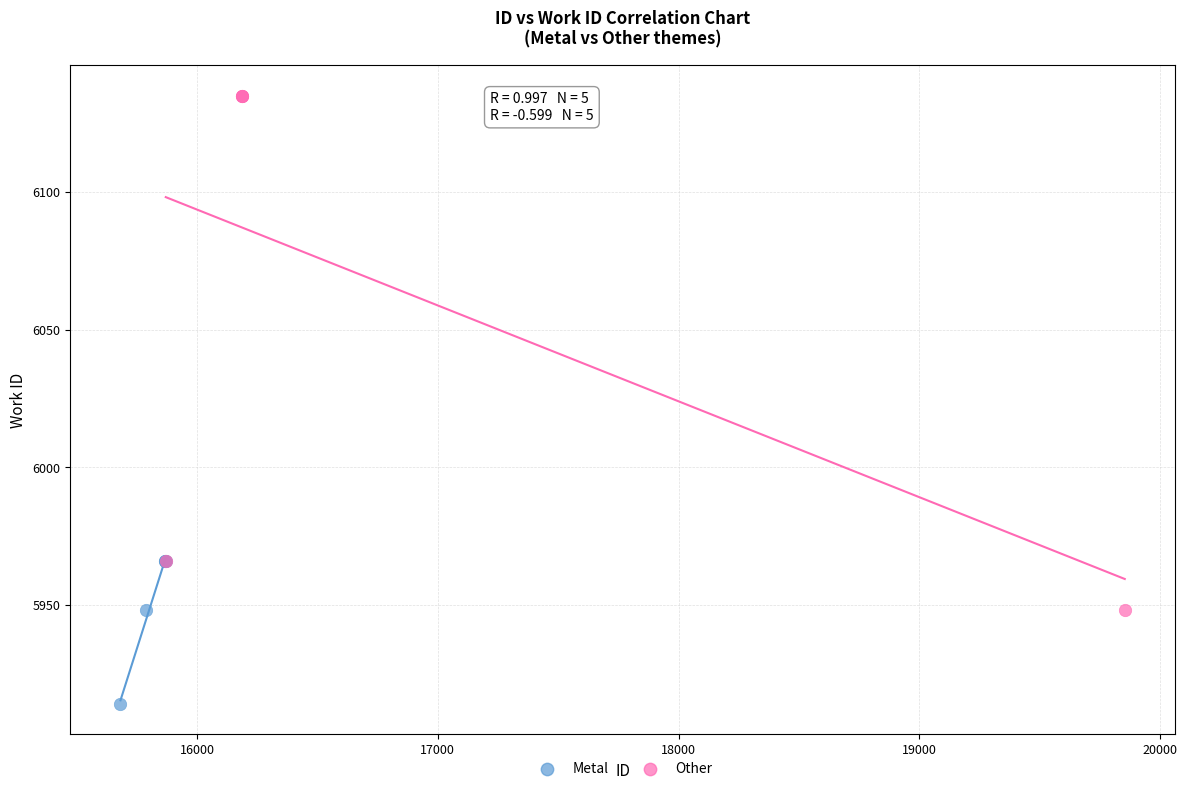

Which series reaches the maximum Y coordinate?

Other